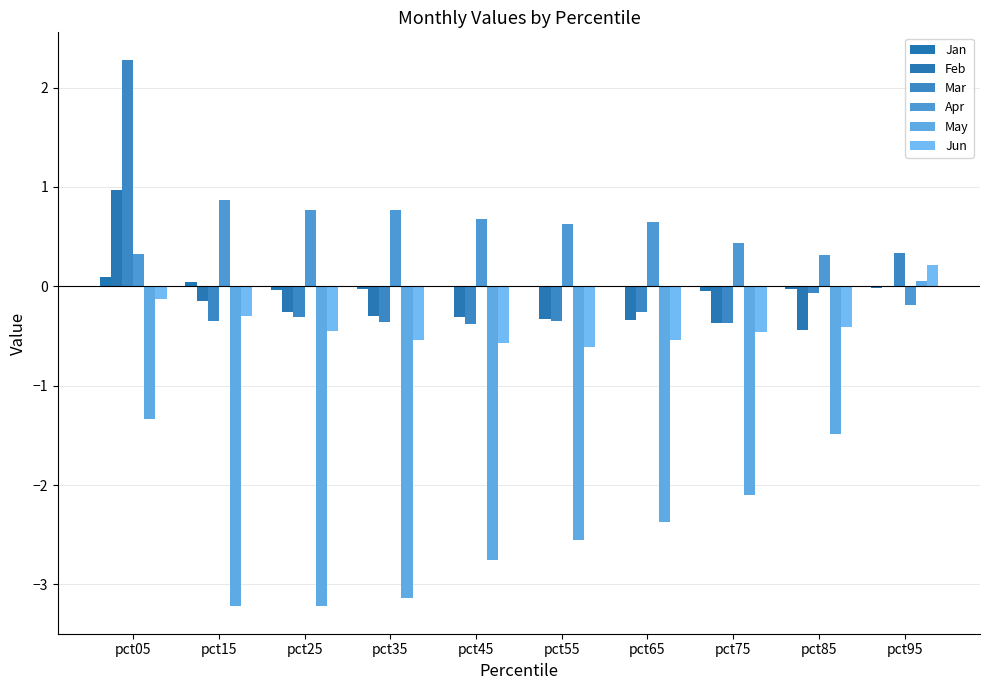

At which category is the sum across all series the highest?

pct05